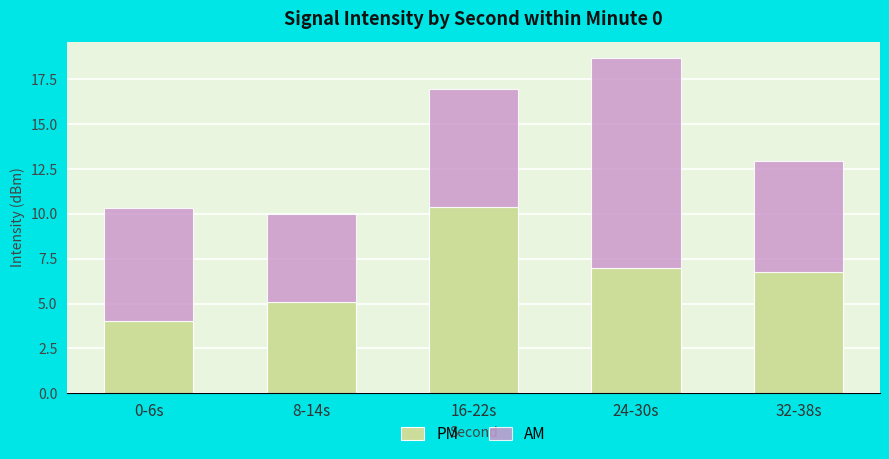

What is the total value across all series at 16-22s?

17.0